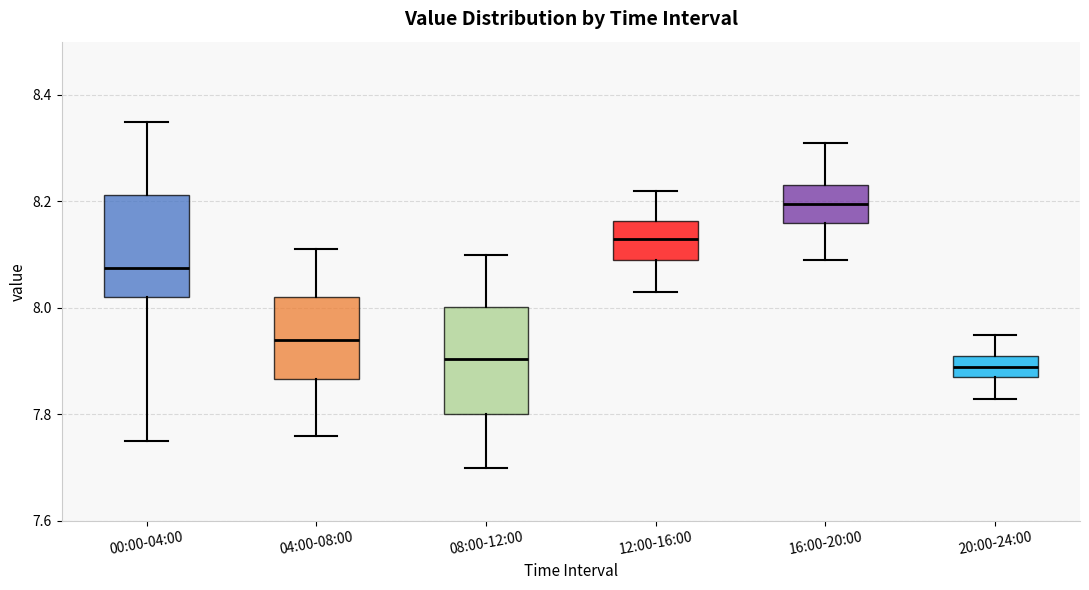

Which box's median line is the highest?

16:00-20:00